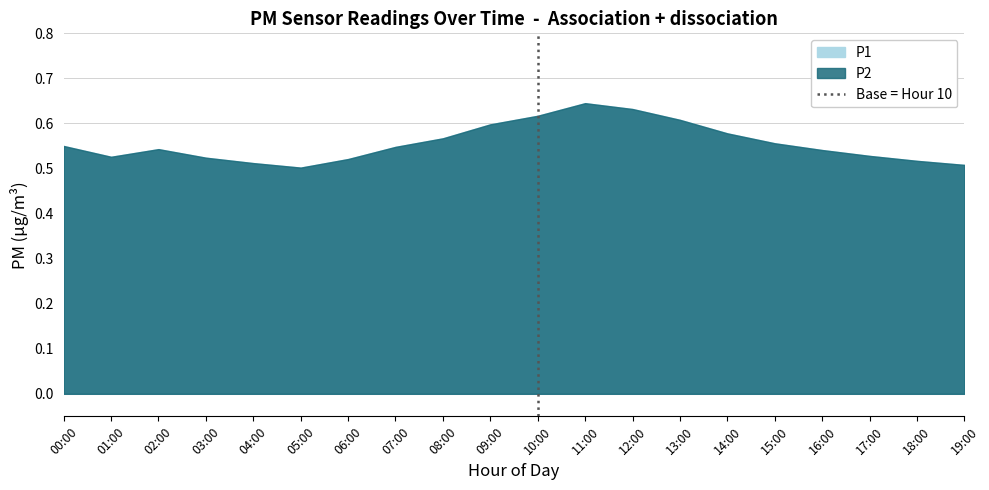

How many lines are shown in the chart?

1